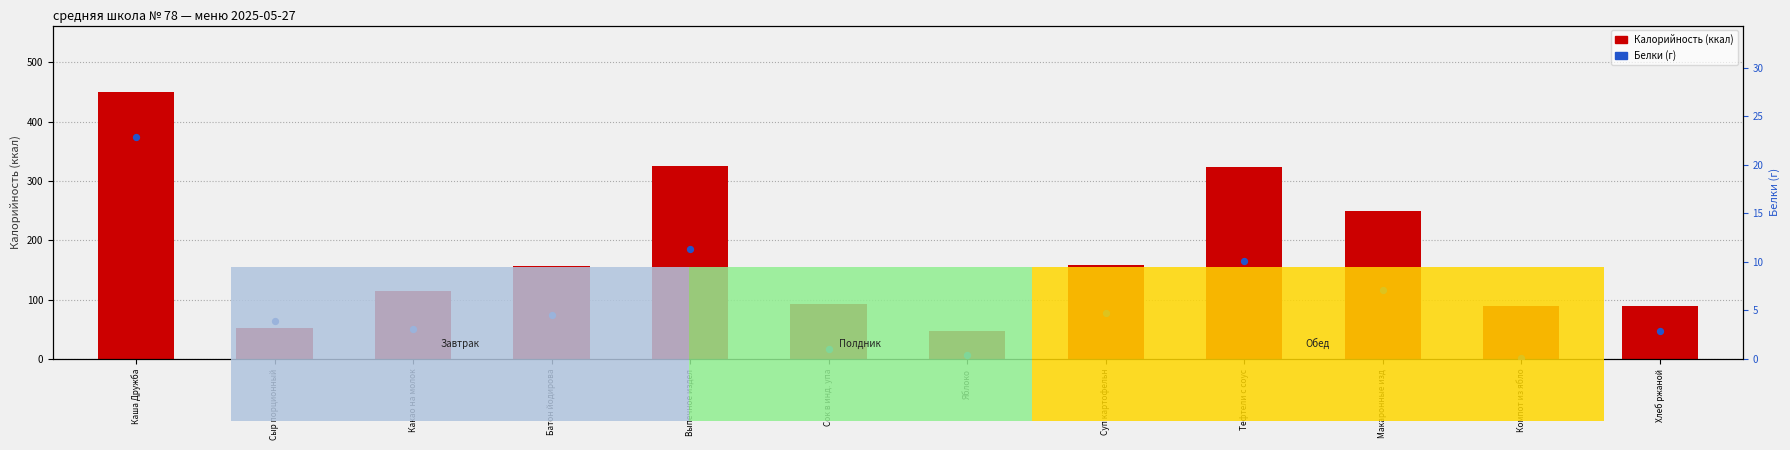

Which series contains the highest Y value?

Калорийность